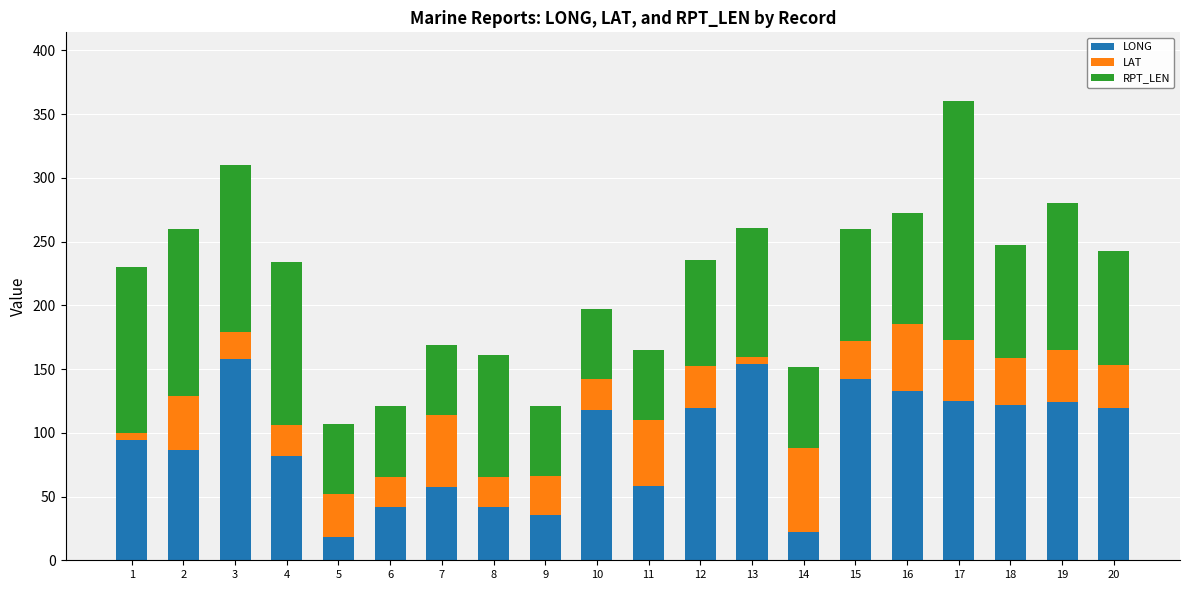

At which category is the sum across all series the highest?

17